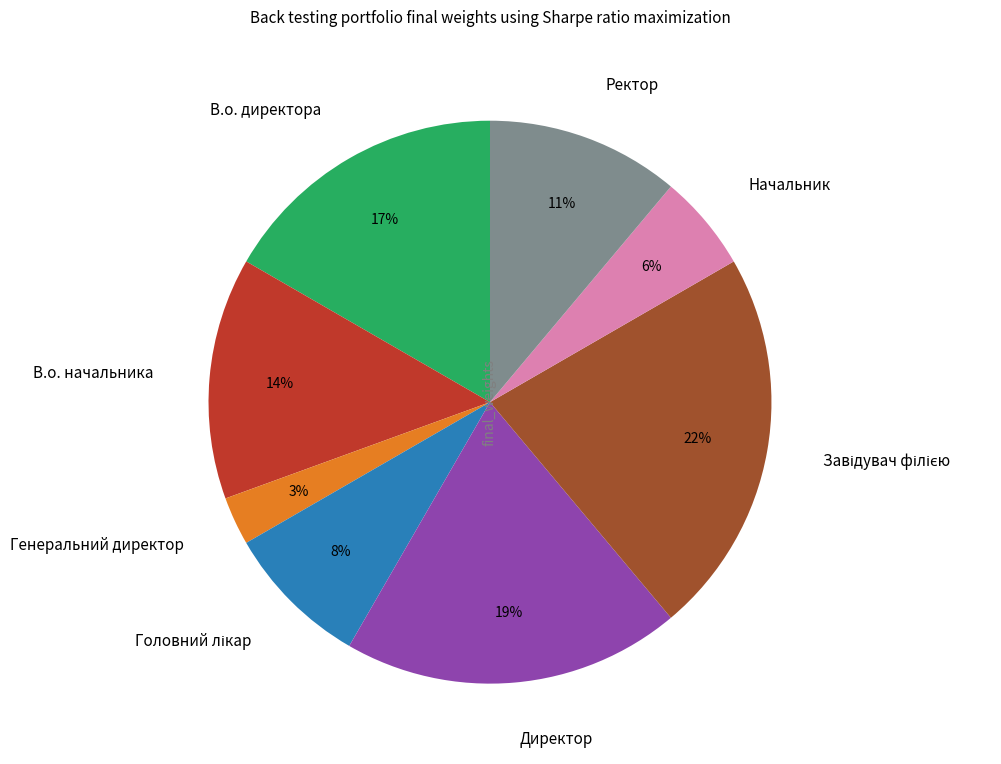

How many slices are in this pie chart?

8